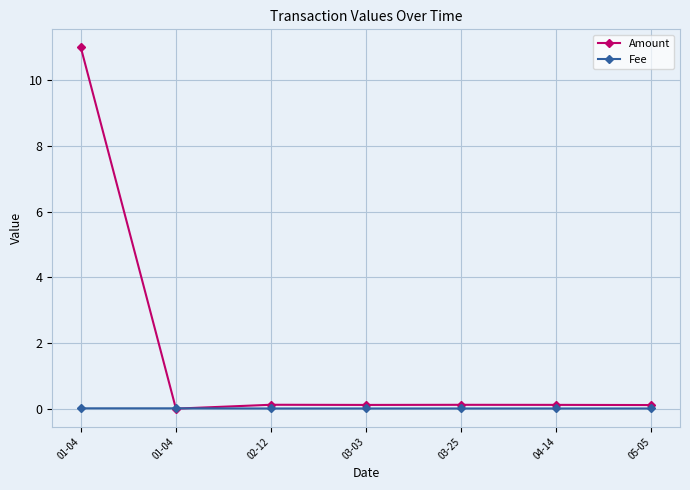

What are all the series names shown in the legend?

Amount, Fee